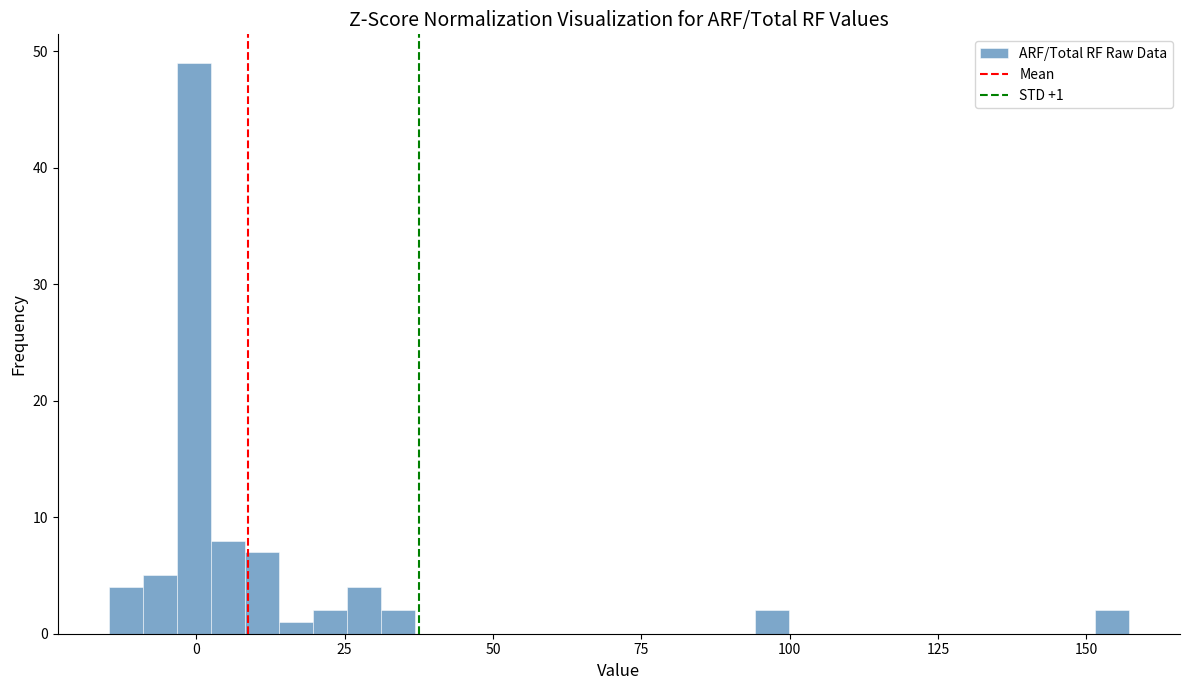

Around what value on the x-axis is the tallest bar? Give the approximate position of its centre, as read against the axis.

0